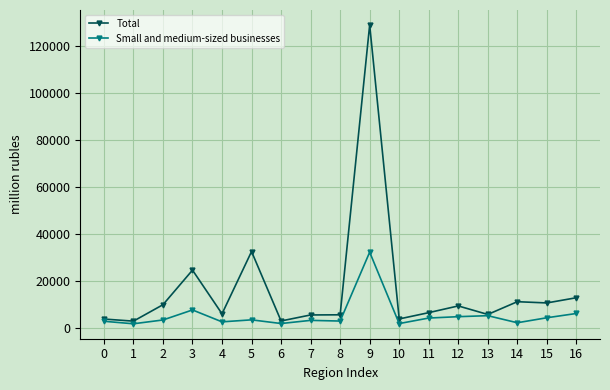

How many data points does each series have?

17